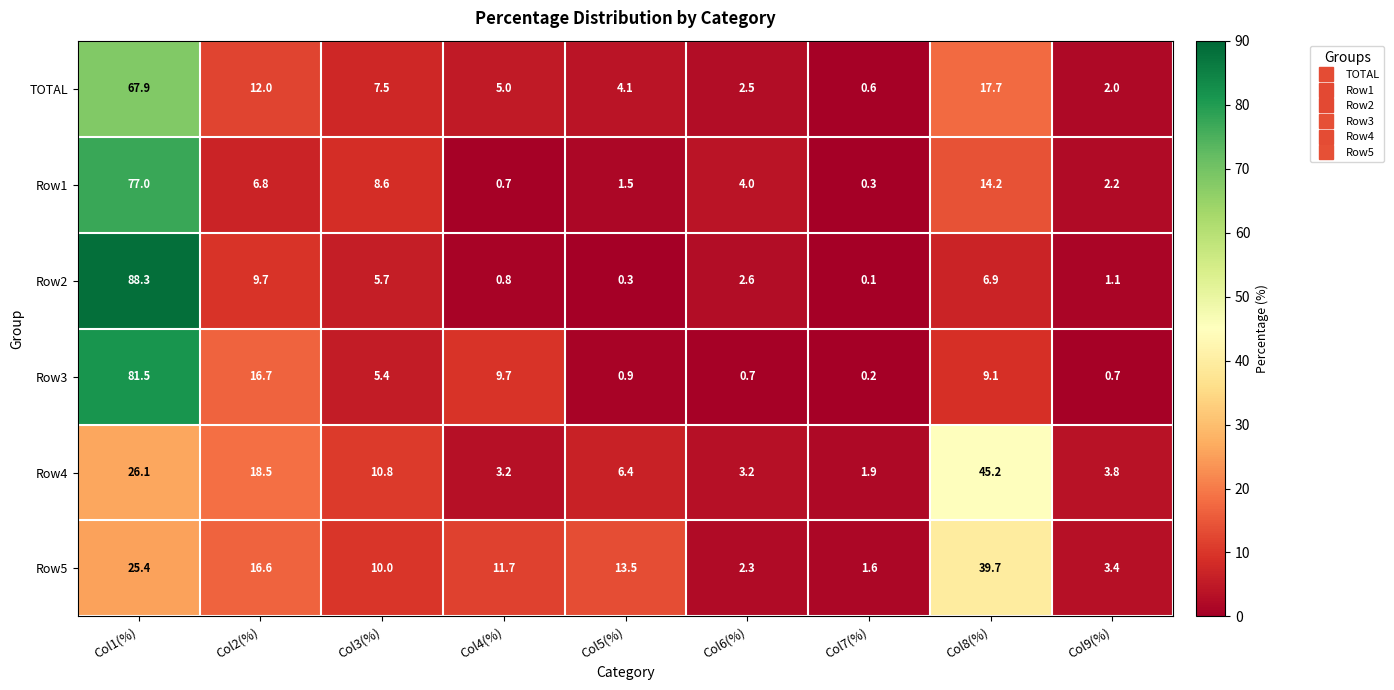

Is it true that Row4 equals 32.5 at Col2(%)?

False